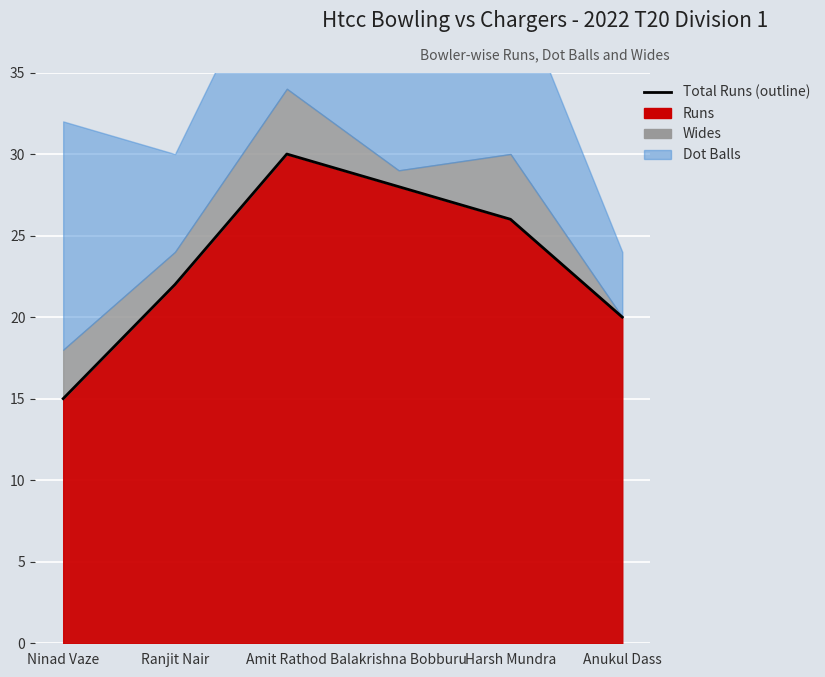

What is the label of the 5th point from the left?

Harsh Mundra